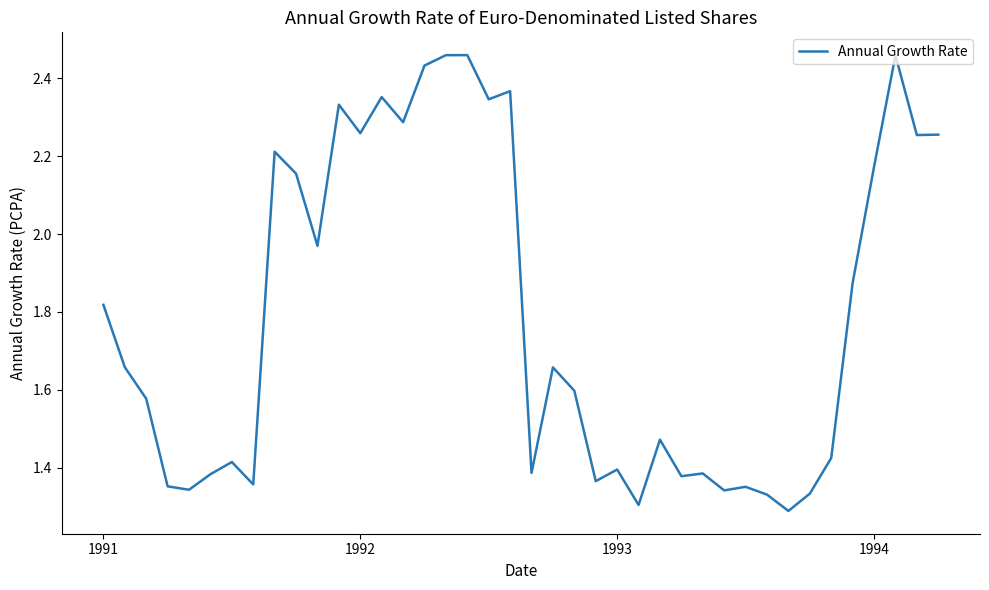

What is the difference between the maximum and minimum values?

1.2